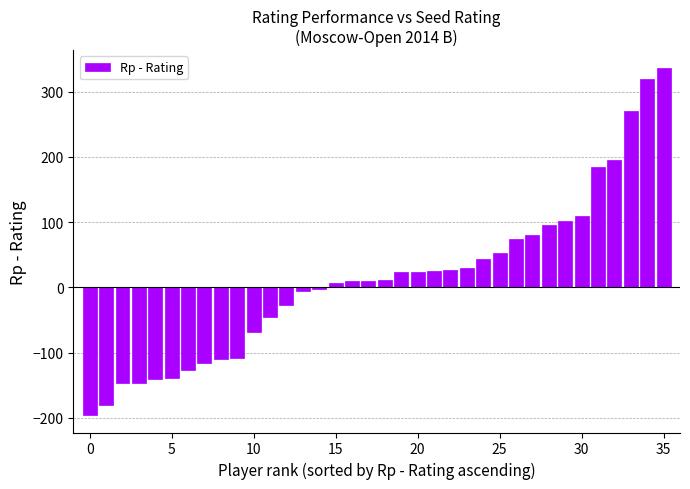

What is the sum of all values?

471